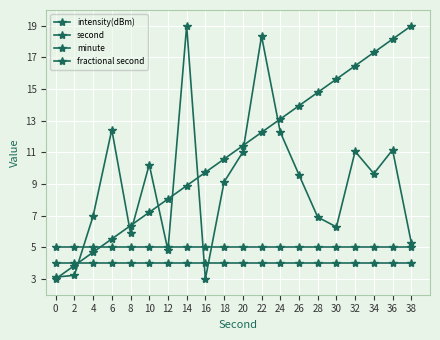

What is the minimum value for intensity(dBm)?

3.0